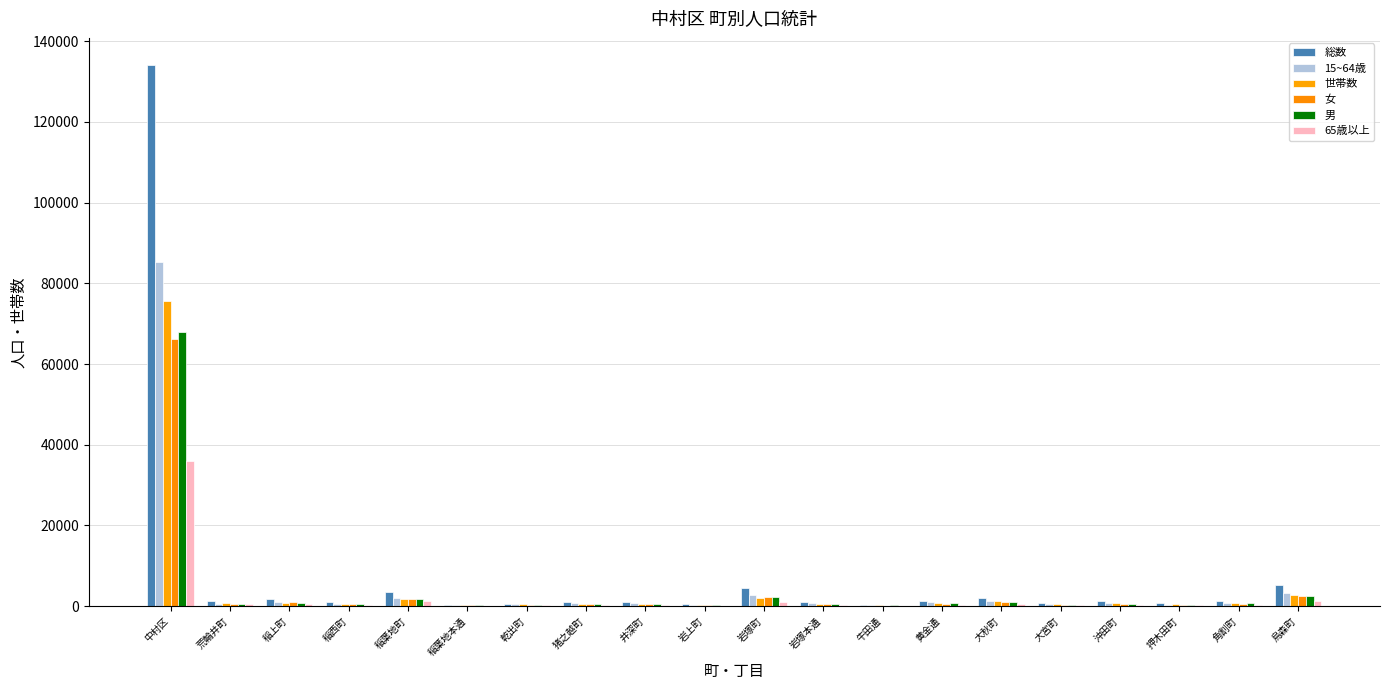

Which has a higher value, 岩塚本通 or 押木田町?

岩塚本通